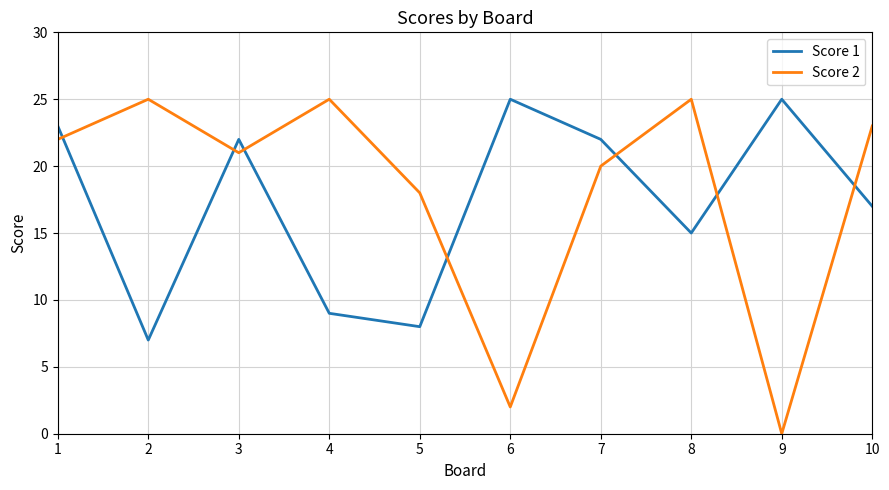

What is the lowest value of the Score 1 series?

7